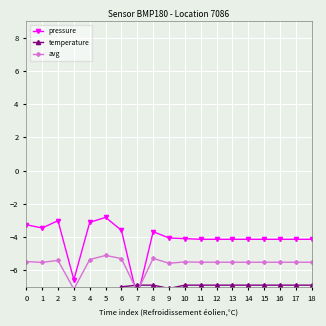

True or false: avg has a value of -7.8 at 13.

False